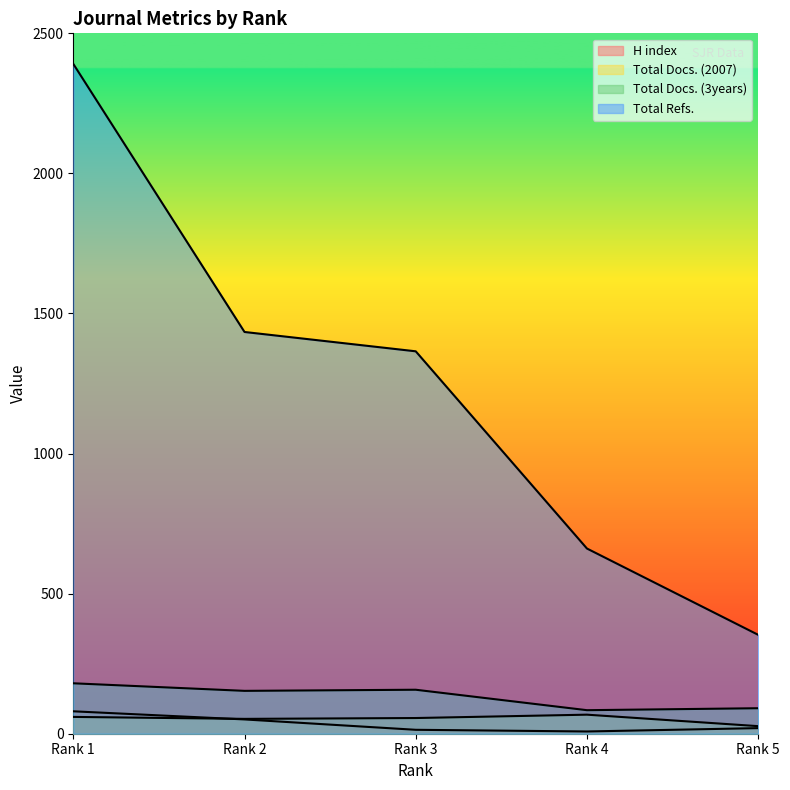

Rank the categories by Total Docs. (2007) value from highest to lowest.

Rank 4, Rank 1, Rank 3, Rank 2, Rank 5